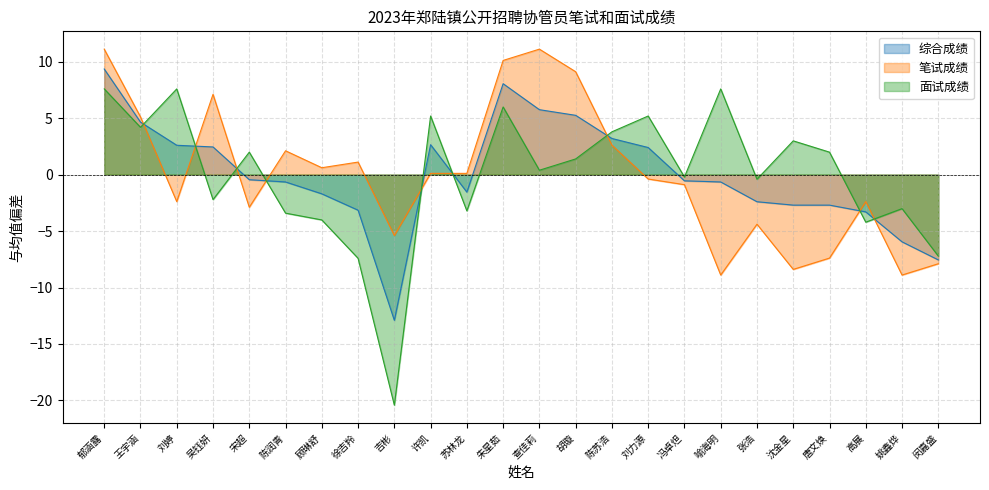

Reading left to right, extract all data points from this chart.

综合成绩: 郁涵露=9.3	王宇涵=4.6	刘婷=2.6	吴钰妍=2.4	宋超=-0.5	陈润青=-0.7	顾琳舒=-1.7	徐吉羚=-3.2	吉彬=-12.9	许凯=2.6	苏林龙=-1.6	朱星茹=8.0	查佳莉=5.7	胡璇=5.2	陈苏浩=3.2	刘力源=2.4	冯卓炟=-0.6	喻海明=-0.7	张浩=-2.4	沈金星=-2.7	唐文焕=-2.7	高展=-3.3	姚鑫烨=-6.0	闵嘉盛=-7.6
笔试成绩: 郁涵露=11.1	王宇涵=5.1	刘婷=-2.4	吴钰妍=7.1	宋超=-2.9	陈润青=2.1	顾琳舒=0.6	徐吉羚=1.1	吉彬=-5.4	许凯=0.1	苏林龙=0.1	朱星茹=10.1	查佳莉=11.1	胡璇=9.1	陈苏浩=2.6	刘力源=-0.4	冯卓炟=-0.9	喻海明=-8.9	张浩=-4.4	沈金星=-8.4	唐文焕=-7.4	高展=-2.4	姚鑫烨=-8.9	闵嘉盛=-7.9
面试成绩: 郁涵露=7.6	王宇涵=4.2	刘婷=7.6	吴钰妍=-2.2	宋超=2.0	陈润青=-3.4	顾琳舒=-4.0	徐吉羚=-7.4	吉彬=-20.4	许凯=5.2	苏林龙=-3.2	朱星茹=6.0	查佳莉=0.4	胡璇=1.4	陈苏浩=3.8	刘力源=5.2	冯卓炟=-0.2	喻海明=7.6	张浩=-0.4	沈金星=3.0	唐文焕=2.0	高展=-4.2	姚鑫烨=-3.0	闵嘉盛=-7.2